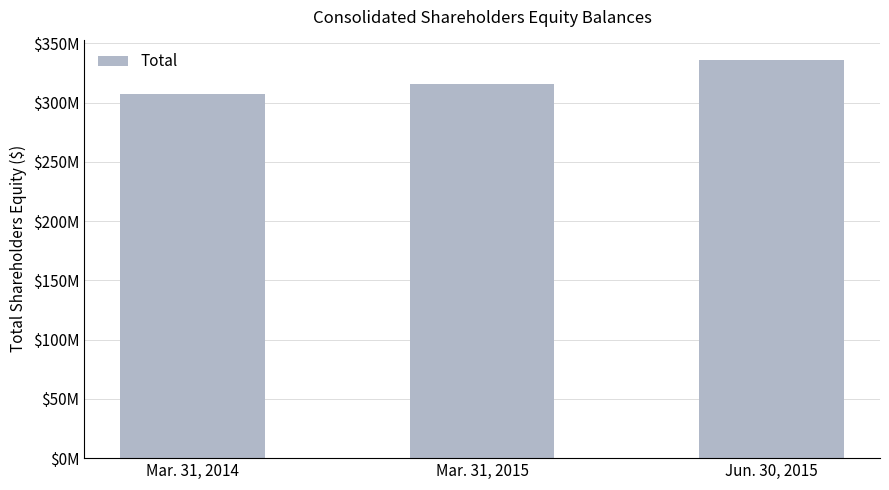

Reading right to left, what are all the values shown in this chart?

336255422	315567719	307355321